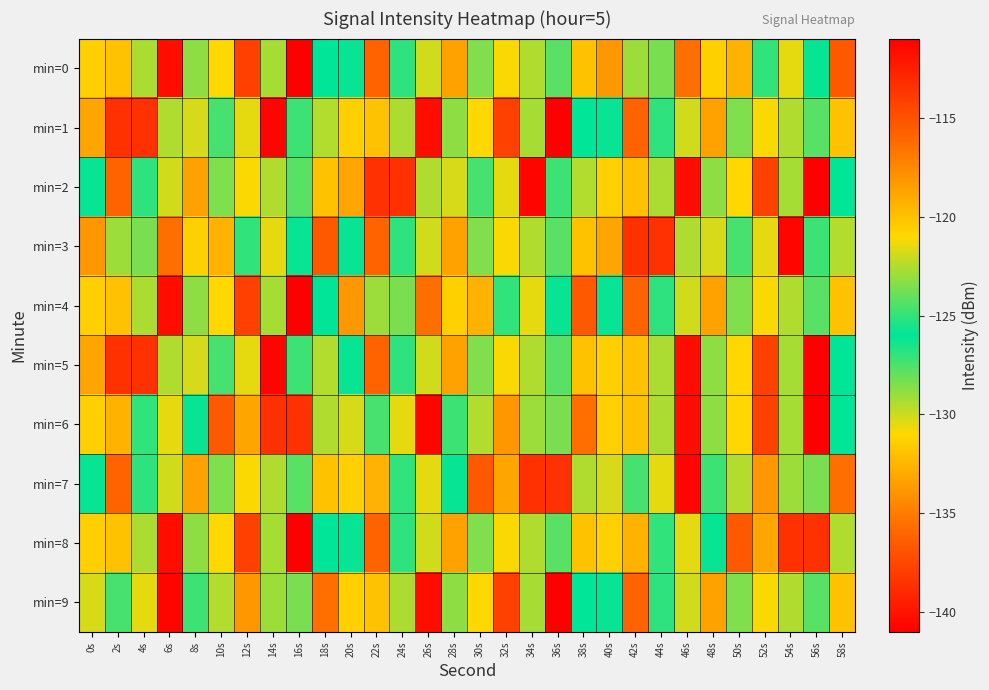

Reading left to right, extract all data points from this chart.

min=0: 0s=-131.4	2s=-131.9	4s=-129.4	6s=-111.7	8s=-128.8	10s=-131.0	12s=-137.7	14s=-129.2	16s=-141.0	18s=-126.1	20s=-126.2	22s=-136.1	24s=-126.9	26s=-130.1	28s=-133.4	30s=-128.5	32s=-130.9	34s=-129.4	36s=-127.8	38s=-131.9	40s=-133.8	42s=-129.1	44s=-128.4	46s=-135.6	48s=-120.6	50s=-132.6	52s=-125.0	54s=-130.5	56s=-126.1	58s=-136.6
min=1: 0s=-133.3	2s=-138.6	4s=-138.5	6s=-129.4	8s=-130.2	10s=-124.6	12s=-130.5	14s=-140.7	16s=-127.2	18s=-129.5	20s=-131.4	22s=-131.9	24s=-129.4	26s=-111.7	28s=-128.8	30s=-131.0	32s=-137.7	34s=-129.2	36s=-141.0	38s=-126.1	40s=-126.2	42s=-136.1	44s=-126.9	46s=-130.1	48s=-133.4	50s=-128.5	52s=-130.9	54s=-129.4	56s=-127.8	58s=-131.9
min=2: 0s=-126.2	2s=-136.1	4s=-126.9	6s=-130.1	8s=-133.4	10s=-128.5	12s=-130.9	14s=-129.4	16s=-127.8	18s=-131.9	20s=-133.3	22s=-138.6	24s=-138.5	26s=-129.4	28s=-130.2	30s=-124.6	32s=-130.5	34s=-140.7	36s=-127.2	38s=-129.5	40s=-131.4	42s=-131.9	44s=-129.4	46s=-111.7	48s=-128.8	50s=-131.0	52s=-137.7	54s=-129.2	56s=-141.0	58s=-126.1
min=3: 0s=-133.8	2s=-129.1	4s=-128.4	6s=-135.6	8s=-120.6	10s=-132.6	12s=-125.0	14s=-130.5	16s=-126.1	18s=-136.6	20s=-126.2	22s=-136.1	24s=-126.9	26s=-130.1	28s=-133.4	30s=-128.5	32s=-130.9	34s=-129.4	36s=-127.8	38s=-131.9	40s=-133.3	42s=-138.6	44s=-138.5	46s=-129.4	48s=-130.2	50s=-124.6	52s=-130.5	54s=-140.7	56s=-127.2	58s=-129.5
min=4: 0s=-131.4	2s=-131.9	4s=-129.4	6s=-111.7	8s=-128.8	10s=-131.0	12s=-137.7	14s=-129.2	16s=-141.0	18s=-126.1	20s=-133.8	22s=-129.1	24s=-128.4	26s=-135.6	28s=-120.6	30s=-132.6	32s=-125.0	34s=-130.5	36s=-126.1	38s=-136.6	40s=-126.2	42s=-136.1	44s=-126.9	46s=-130.1	48s=-133.4	50s=-128.5	52s=-130.9	54s=-129.4	56s=-127.8	58s=-131.9
min=5: 0s=-133.3	2s=-138.6	4s=-138.5	6s=-129.4	8s=-130.2	10s=-124.6	12s=-130.5	14s=-140.7	16s=-127.2	18s=-129.5	20s=-126.2	22s=-136.1	24s=-126.9	26s=-130.1	28s=-133.4	30s=-128.5	32s=-130.9	34s=-129.4	36s=-127.8	38s=-131.9	40s=-131.4	42s=-131.9	44s=-129.4	46s=-111.7	48s=-128.8	50s=-131.0	52s=-137.7	54s=-129.2	56s=-141.0	58s=-126.1
min=6: 0s=-120.6	2s=-132.6	4s=-125.0	6s=-130.5	8s=-126.1	10s=-136.6	12s=-133.3	14s=-138.6	16s=-138.5	18s=-129.4	20s=-130.2	22s=-124.6	24s=-130.5	26s=-140.7	28s=-127.2	30s=-129.5	32s=-133.8	34s=-129.1	36s=-128.4	38s=-135.6	40s=-131.4	42s=-131.9	44s=-129.4	46s=-111.7	48s=-128.8	50s=-131.0	52s=-137.7	54s=-129.2	56s=-141.0	58s=-126.1
min=7: 0s=-126.2	2s=-136.1	4s=-126.9	6s=-130.1	8s=-133.4	10s=-128.5	12s=-130.9	14s=-129.4	16s=-127.8	18s=-131.9	20s=-120.6	22s=-132.6	24s=-125.0	26s=-130.5	28s=-126.1	30s=-136.6	32s=-133.3	34s=-138.6	36s=-138.5	38s=-129.4	40s=-130.2	42s=-124.6	44s=-130.5	46s=-140.7	48s=-127.2	50s=-129.5	52s=-133.8	54s=-129.1	56s=-128.4	58s=-135.6
min=8: 0s=-131.4	2s=-131.9	4s=-129.4	6s=-111.7	8s=-128.8	10s=-131.0	12s=-137.7	14s=-129.2	16s=-141.0	18s=-126.1	20s=-126.2	22s=-136.1	24s=-126.9	26s=-130.1	28s=-133.4	30s=-128.5	32s=-130.9	34s=-129.4	36s=-127.8	38s=-131.9	40s=-120.6	42s=-132.6	44s=-125.0	46s=-130.5	48s=-126.1	50s=-136.6	52s=-133.3	54s=-138.6	56s=-138.5	58s=-129.4
min=9: 0s=-130.2	2s=-124.6	4s=-130.5	6s=-140.7	8s=-127.2	10s=-129.5	12s=-133.8	14s=-129.1	16s=-128.4	18s=-135.6	20s=-131.4	22s=-131.9	24s=-129.4	26s=-111.7	28s=-128.8	30s=-131.0	32s=-137.7	34s=-129.2	36s=-141.0	38s=-126.1	40s=-126.2	42s=-136.1	44s=-126.9	46s=-130.1	48s=-133.4	50s=-128.5	52s=-130.9	54s=-129.4	56s=-127.8	58s=-131.9